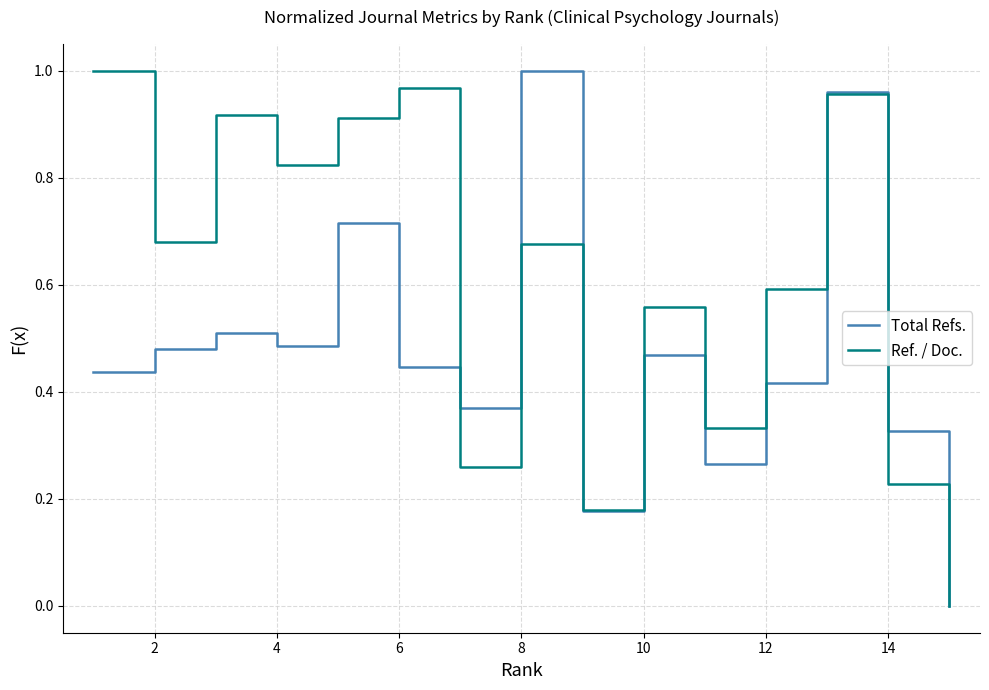

Rank the series by their average value, from highest to lowest.

Ref. / Doc., Total Refs.